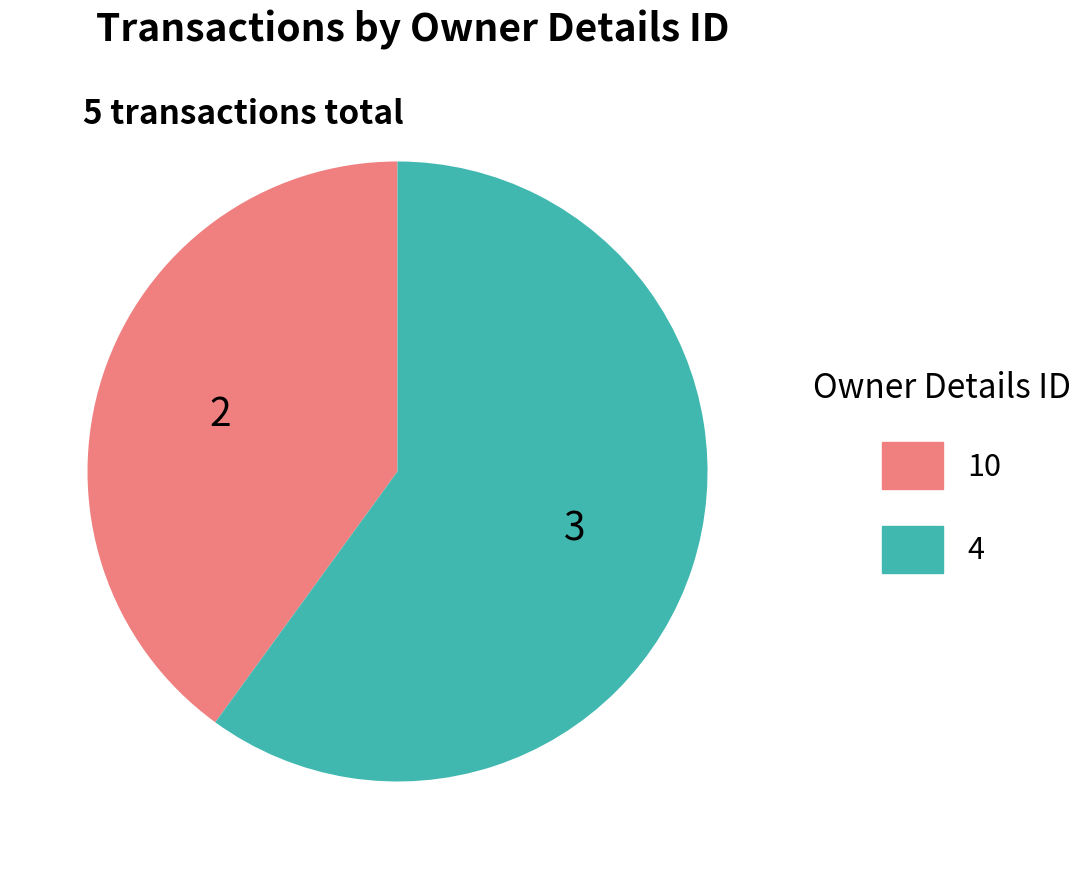

Which slice is the largest?

4